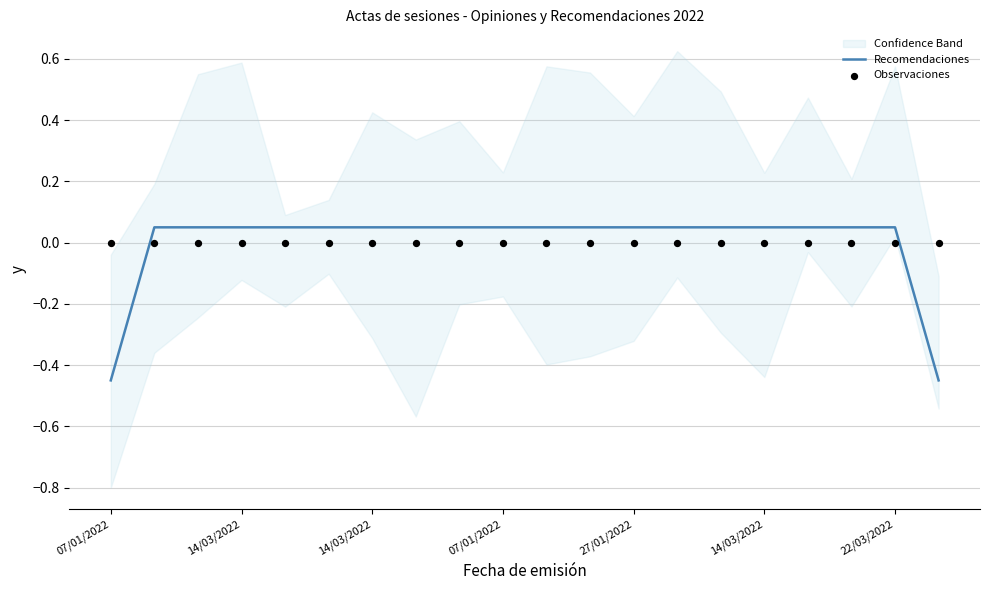

Which series reaches the minimum Y coordinate?

Recomendaciones